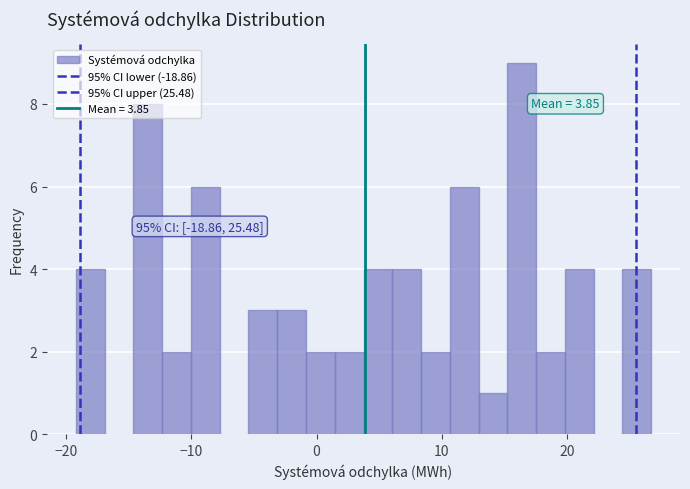

Read against the x-axis, roughly where is the centre of the tallest bar?

16